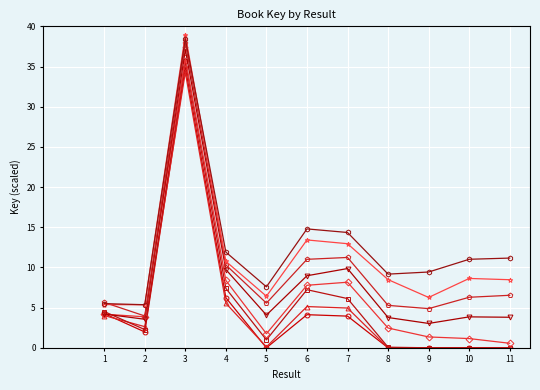

Which category has the highest value across all series?

3